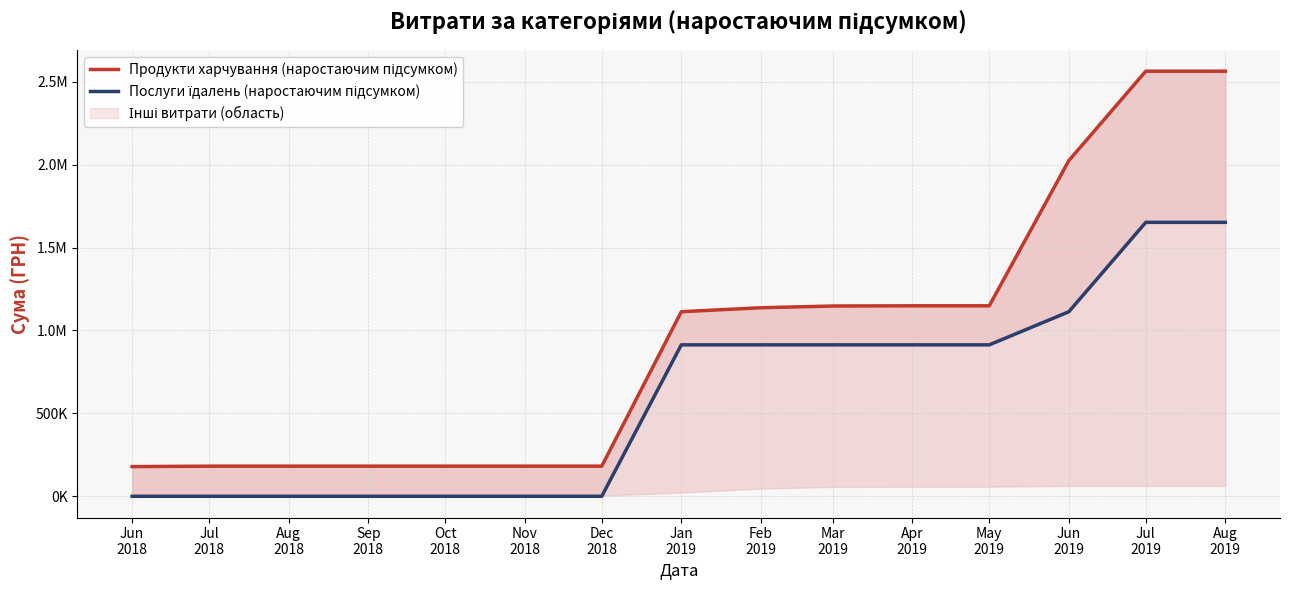

True or false: Продукти харчування (наростаючим підсумком) has more than 2 points higher than both neighbors.

False